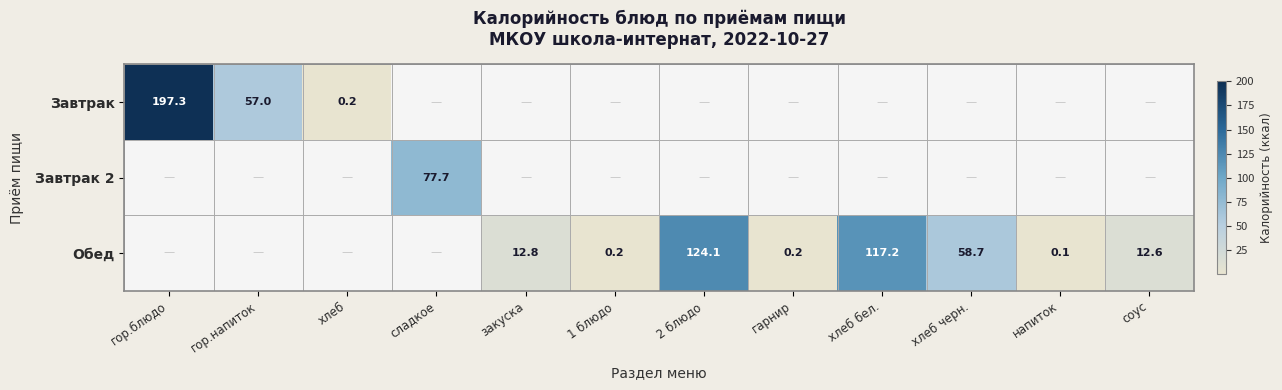

The value of Завтрак at гор.напиток is 14.5. True or false?

False